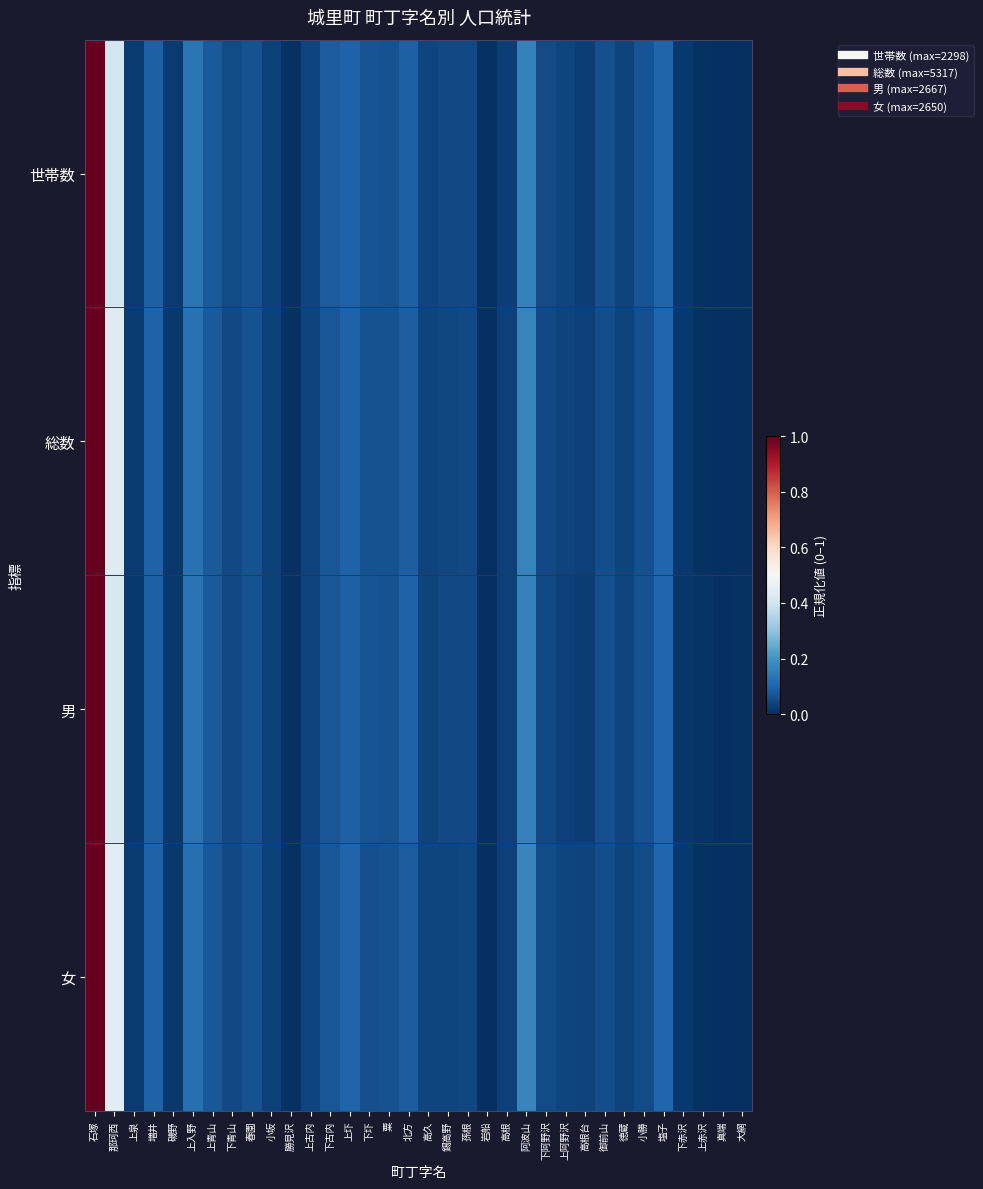

Between 下青山 and 上青山, which is larger?

上青山